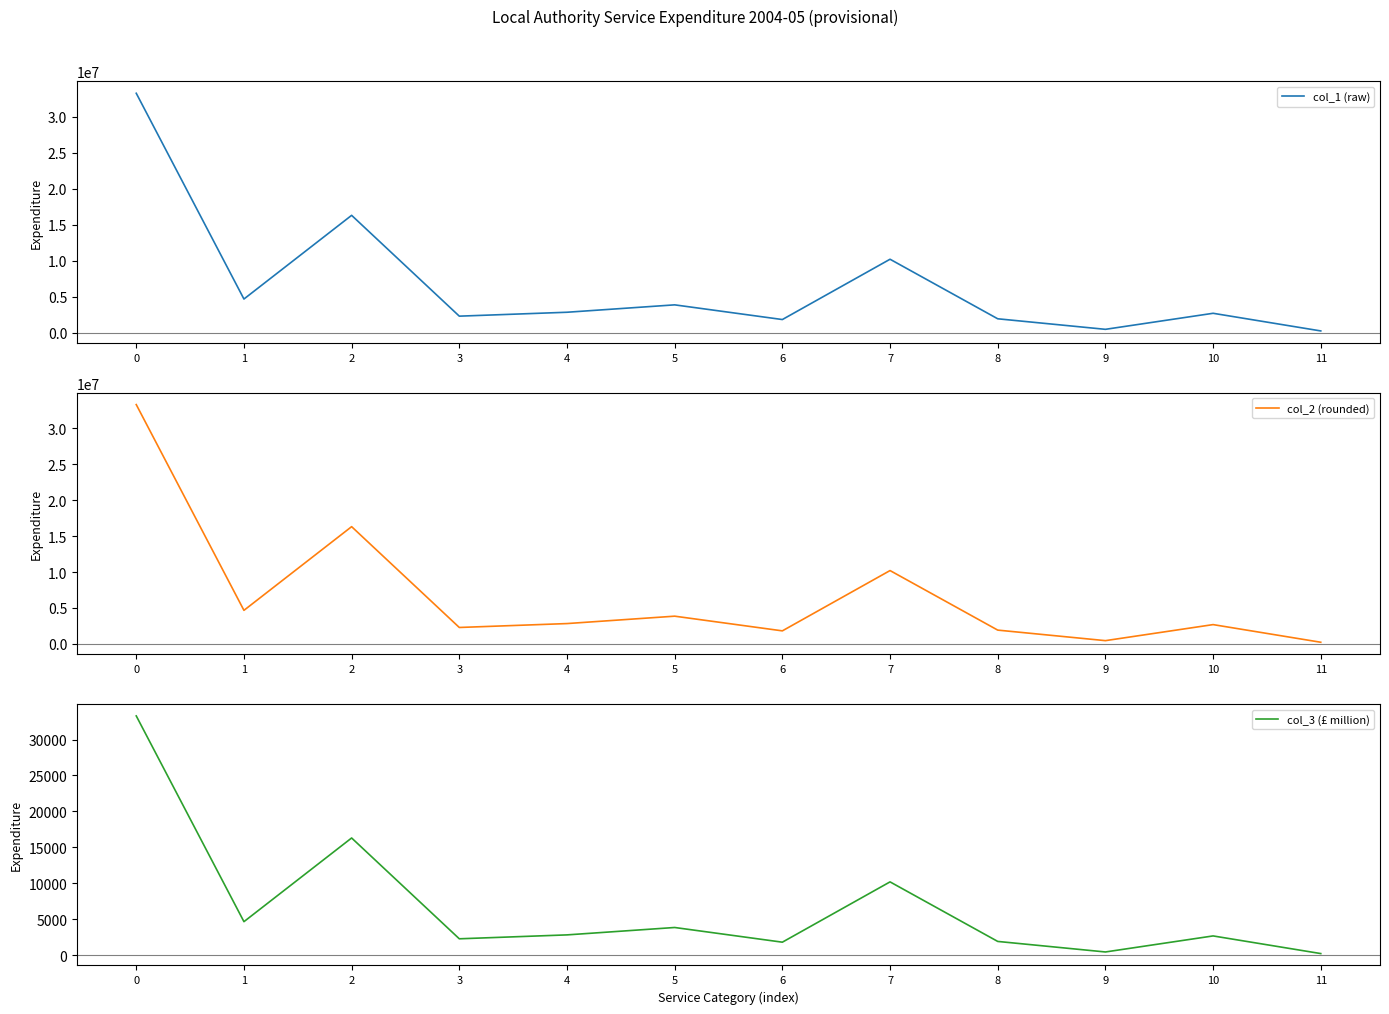

At which label does col_3 (£ million) reach its minimum?

11